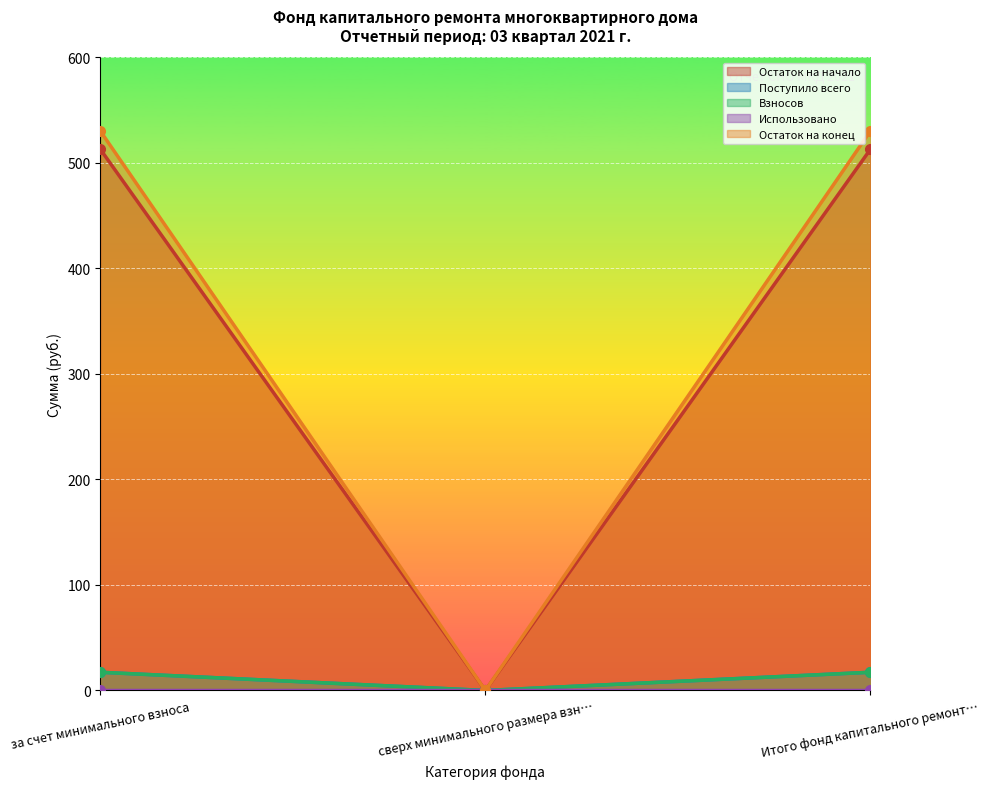

How many values in Остаток на конец are above zero?

2